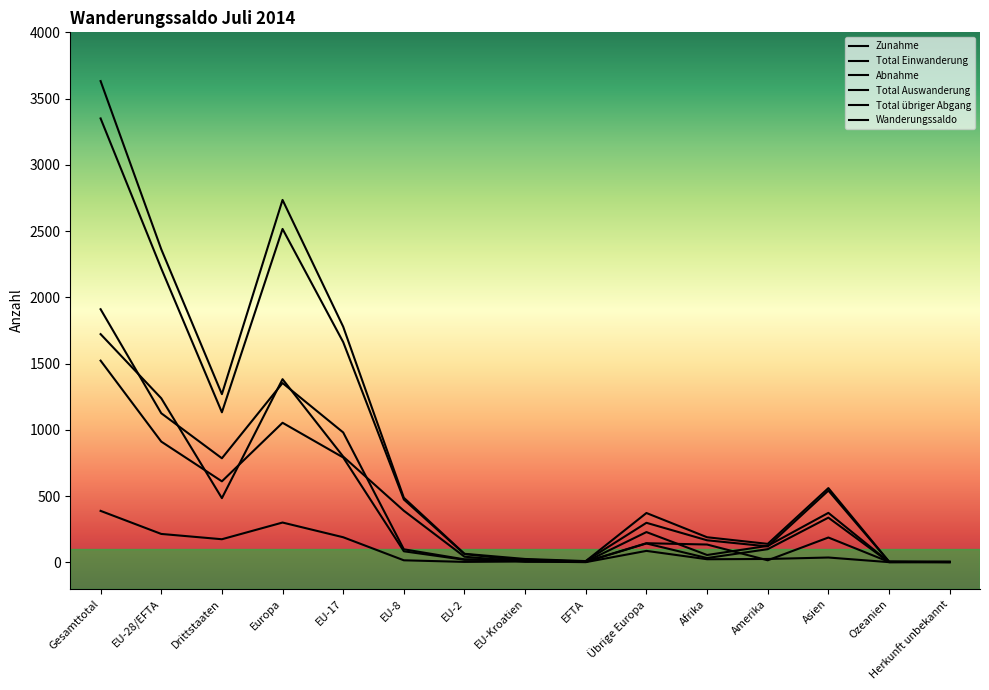

Reading left to right, list all the values displayed in this chart.

Zunahme: 3632	2363	1269	2735	1778	487	64	25	9	372	189	139	560	5	4
Total Einwanderung: 3350	2218	1132	2516	1662	474	62	11	9	298	166	120	541	5	2
Abnahme: 1910	1125	785	1353	980	98	22	21	4	228	55	124	373	2	3
Total Auswanderung: 1522	911	611	1053	791	83	19	15	3	142	32	99	337	1	0
Total übriger Abgang: 388	214	174	300	189	15	3	6	1	86	23	25	36	1	3
Wanderungssaldo: 1722	1238	484	1382	798	389	42	4	5	144	134	15	187	3	1